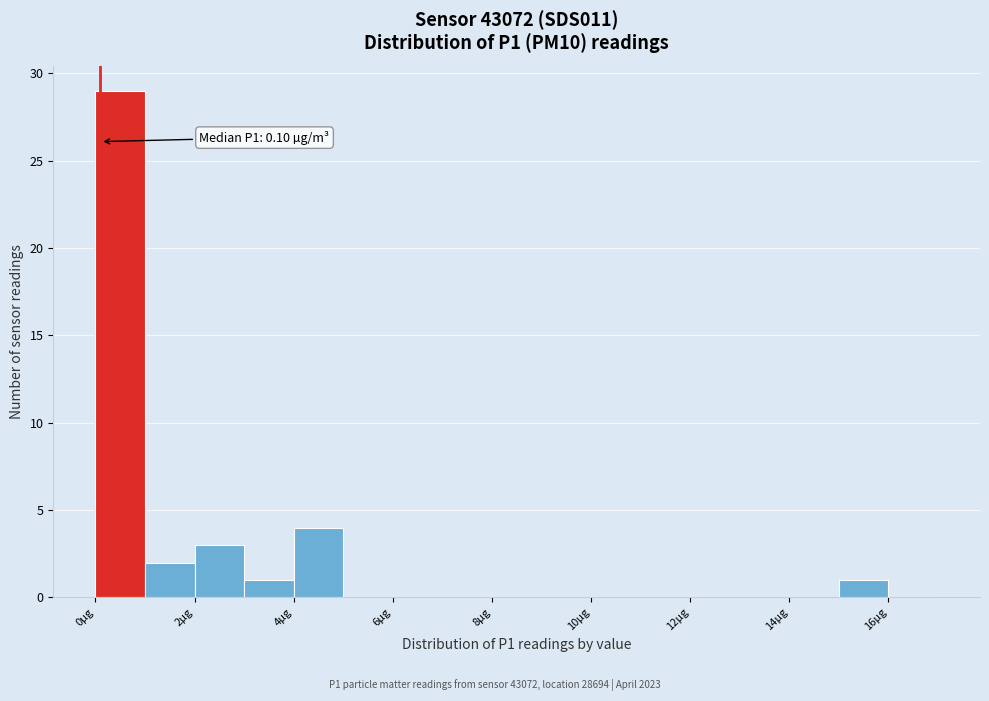

Over which range of the x-axis is the bar tallest?

0 to 1